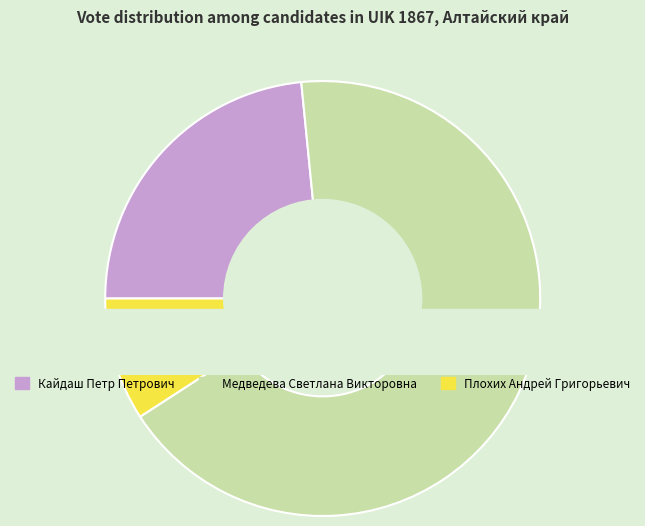

What is the change in value from Кайдаш Петр Петрович to Медведева Светлана Викторовна?

+77